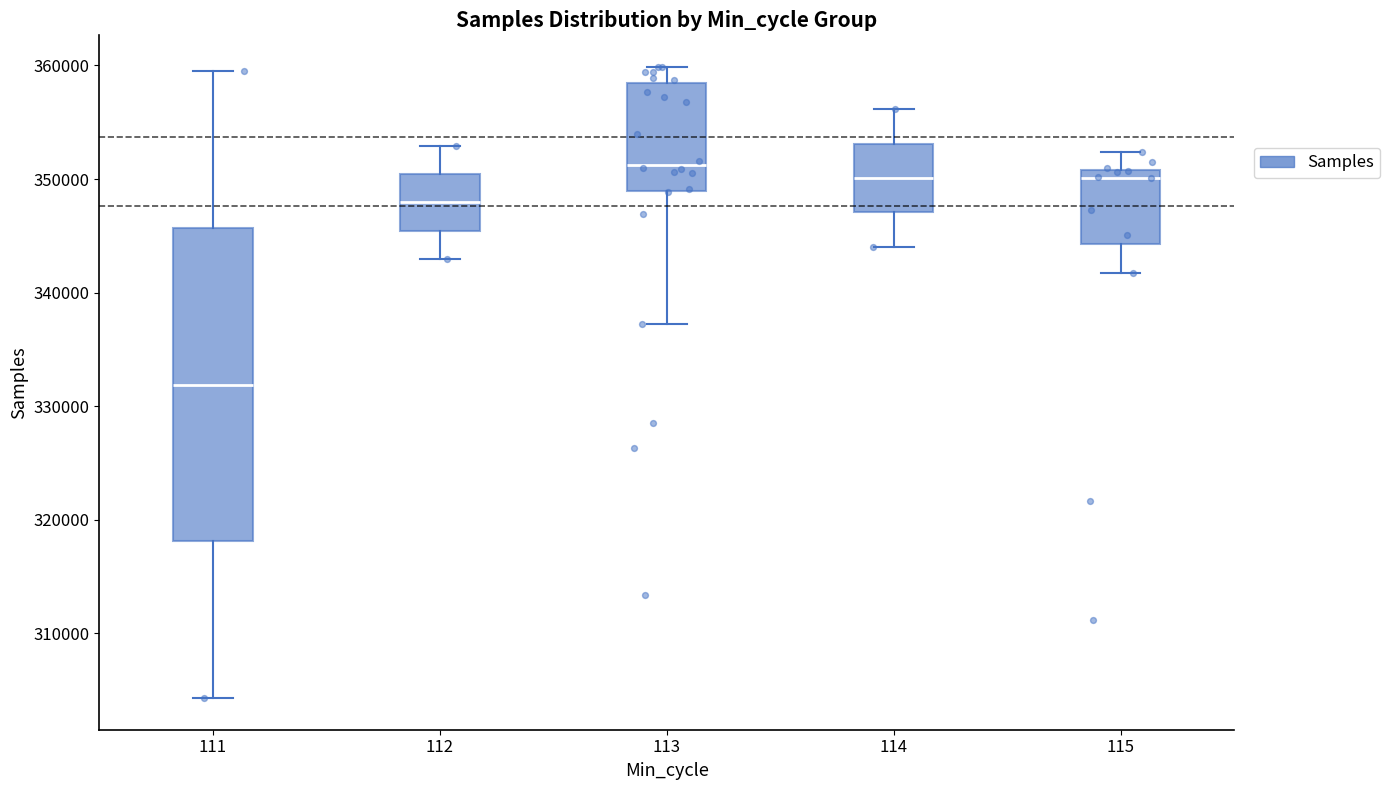

Reading left to right, read every box against the y-axis: the position of its median line, the range the box covers, and the ends of its whiskers. The values are not printed on the chart, so give them approximately, as read against the axis.

111: median 332000, box 318000 to 346000, whiskers 304000 to 359000
112: median 348000, box 345000 to 350000, whiskers 343000 to 353000
113: median 351000, box 349000 to 358000, whiskers 337000 to 360000
114: median 350000, box 347000 to 353000, whiskers 344000 to 356000
115: median 350000, box 344000 to 351000, whiskers 342000 to 352000